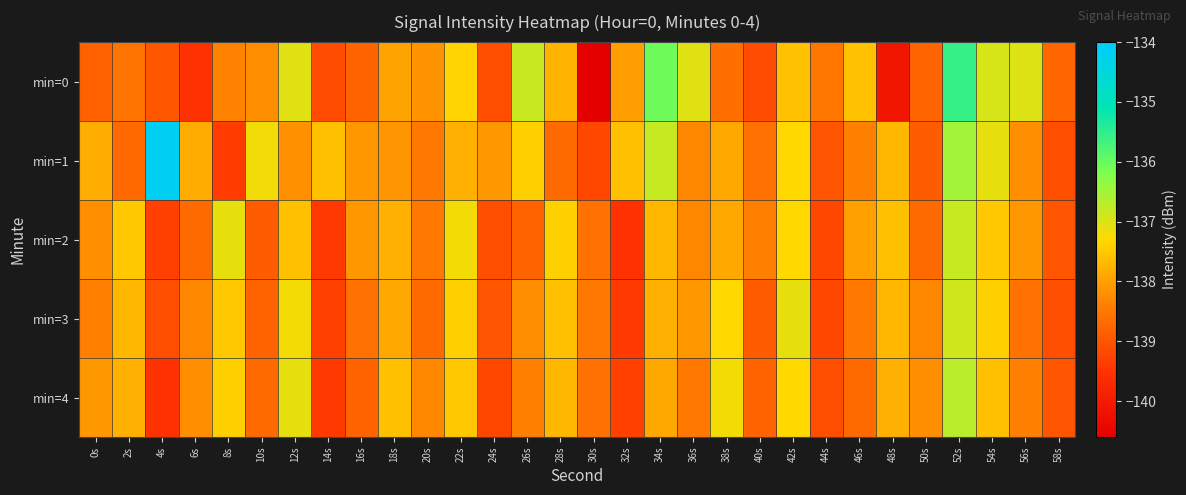

Reading right to left, extract all data points from this chart.

min=0: 58s=-138.8	56s=-137.0	54s=-136.9	52s=-135.6	50s=-138.8	48s=-140.1	46s=-137.6	44s=-138.5	42s=-137.6	40s=-139.1	38s=-138.6	36s=-137.0	34s=-136.0	32s=-138.0	30s=-140.6	28s=-137.8	26s=-136.8	24s=-139.1	22s=-137.4	20s=-138.2	18s=-138.0	16s=-138.8	14s=-139.1	12s=-137.0	10s=-138.2	8s=-138.4	6s=-139.5	4s=-139.0	2s=-138.6	0s=-138.8
min=1: 58s=-139.1	56s=-138.2	54s=-137.1	52s=-136.5	50s=-138.9	48s=-137.7	46s=-138.4	44s=-139.0	42s=-137.3	40s=-138.6	38s=-137.9	36s=-138.3	34s=-136.8	32s=-137.6	30s=-139.2	28s=-138.7	26s=-137.4	24s=-138.1	22s=-137.8	20s=-138.5	18s=-138.1	16s=-138.1	14s=-137.6	12s=-138.2	10s=-137.2	8s=-139.4	6s=-137.9	4s=-134.2	2s=-138.7	0s=-137.8
min=2: 58s=-139.0	56s=-138.1	54s=-137.5	52s=-136.8	50s=-138.7	48s=-137.6	46s=-138.0	44s=-139.2	42s=-137.3	40s=-138.4	38s=-137.9	36s=-138.3	34s=-137.7	32s=-139.5	30s=-138.6	28s=-137.4	26s=-138.8	24s=-139.1	22s=-137.2	20s=-138.5	18s=-137.8	16s=-138.1	14s=-139.4	12s=-137.6	10s=-138.9	8s=-137.1	6s=-138.7	4s=-139.3	2s=-137.5	0s=-138.2
min=3: 58s=-139.1	56s=-138.6	54s=-137.4	52s=-136.9	50s=-138.3	48s=-137.7	46s=-138.5	44s=-139.2	42s=-137.1	40s=-138.9	38s=-137.3	36s=-138.1	34s=-137.8	32s=-139.4	30s=-138.5	28s=-137.6	26s=-138.2	24s=-139.0	22s=-137.4	20s=-138.7	18s=-137.9	16s=-138.6	14s=-139.3	12s=-137.2	10s=-138.8	8s=-137.5	6s=-138.3	4s=-139.1	2s=-137.7	0s=-138.4
min=4: 58s=-139.0	56s=-138.4	54s=-137.6	52s=-136.7	50s=-138.2	48s=-137.8	46s=-138.7	44s=-139.1	42s=-137.3	40s=-138.8	38s=-137.2	36s=-138.5	34s=-137.9	32s=-139.3	30s=-138.6	28s=-137.7	26s=-138.4	24s=-139.2	22s=-137.5	20s=-138.3	18s=-137.6	16s=-138.8	14s=-139.4	12s=-137.1	10s=-138.7	8s=-137.4	6s=-138.2	4s=-139.5	2s=-137.8	0s=-138.1